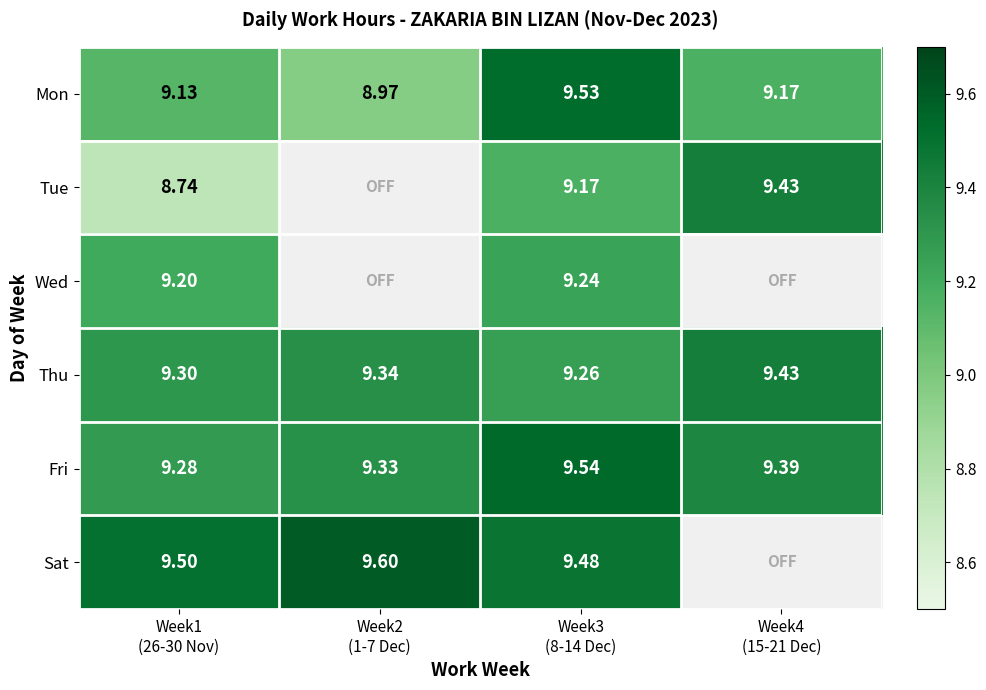

How many data points does each series have?

4